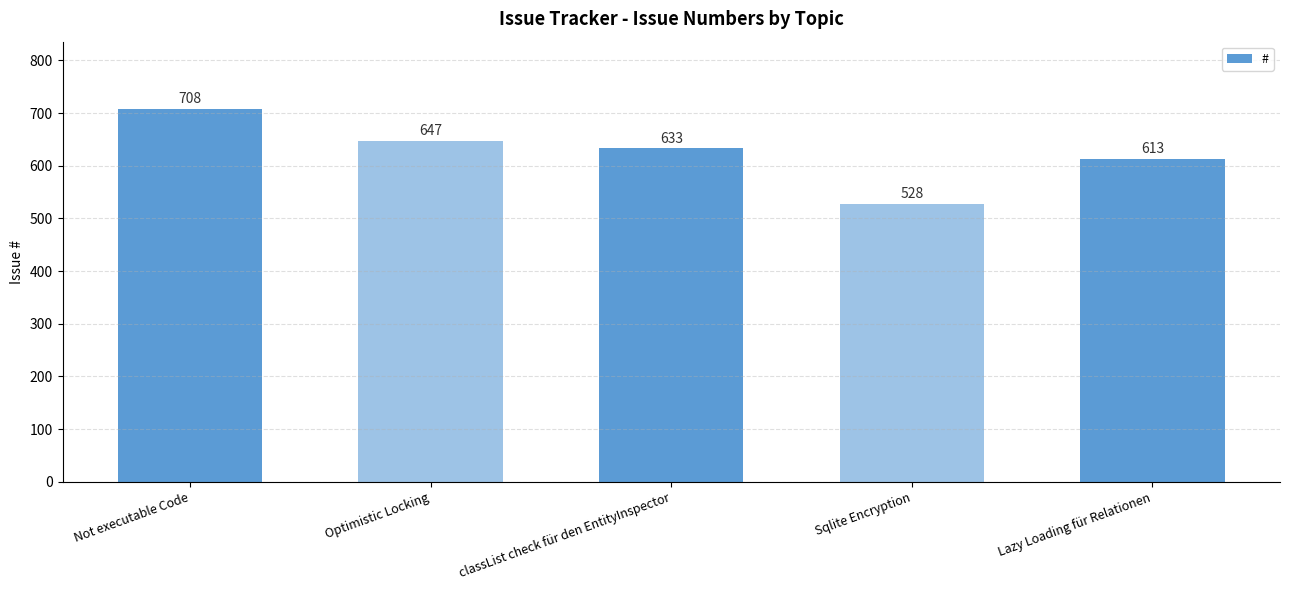

True or false: the data shows 158 at Lazy Loading für Relationen.

False